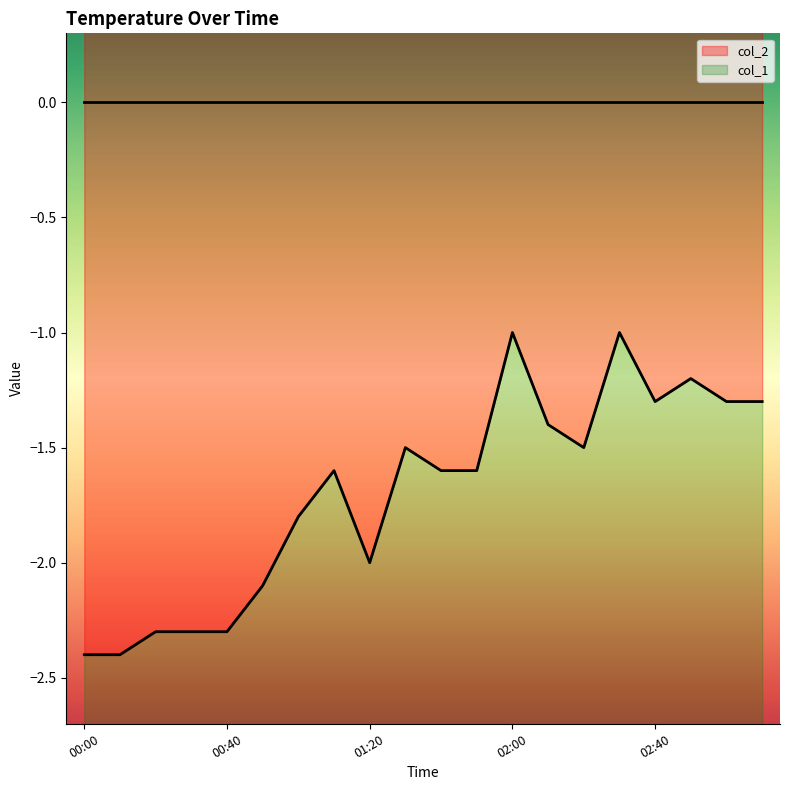

How many data points are less than -1?

18